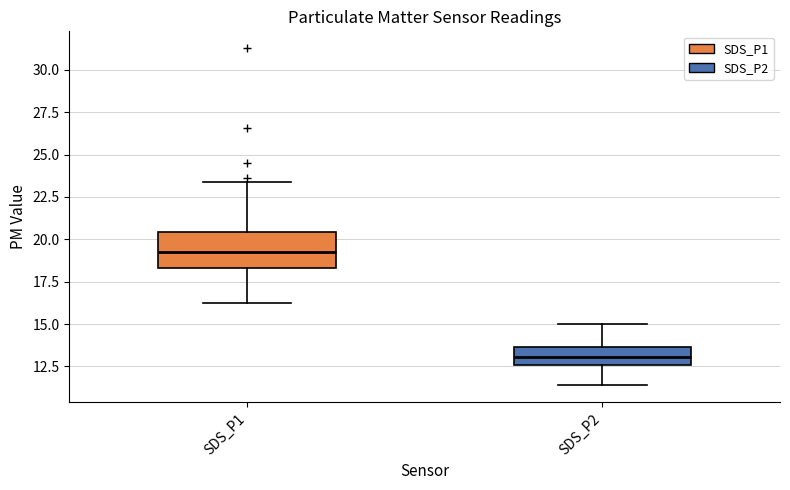

Comparing the boxes themselves (not the whiskers), which one is the tallest?

SDS_P1